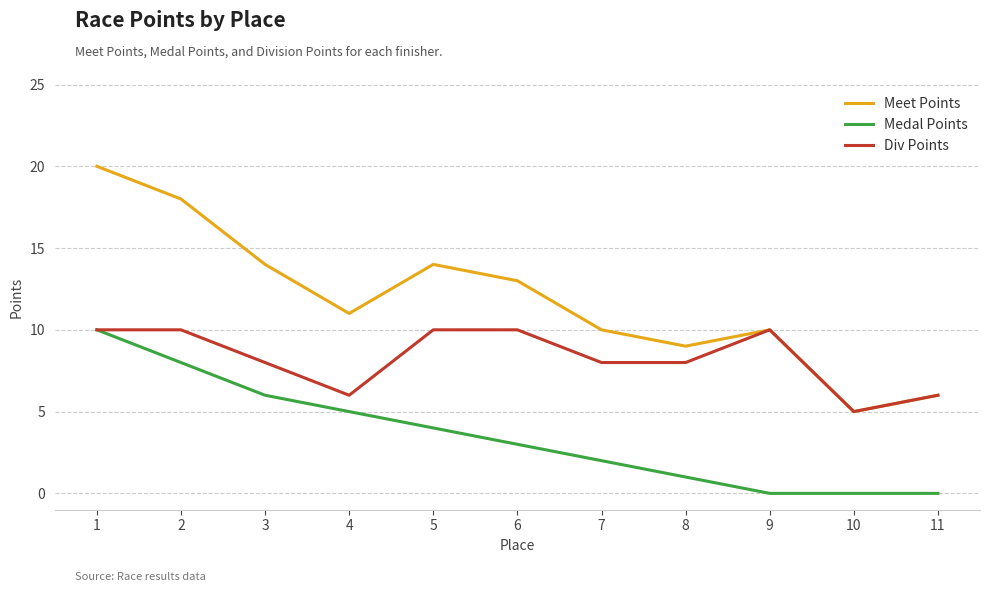

Is it true that Meet Points equals 3 at 9?

False